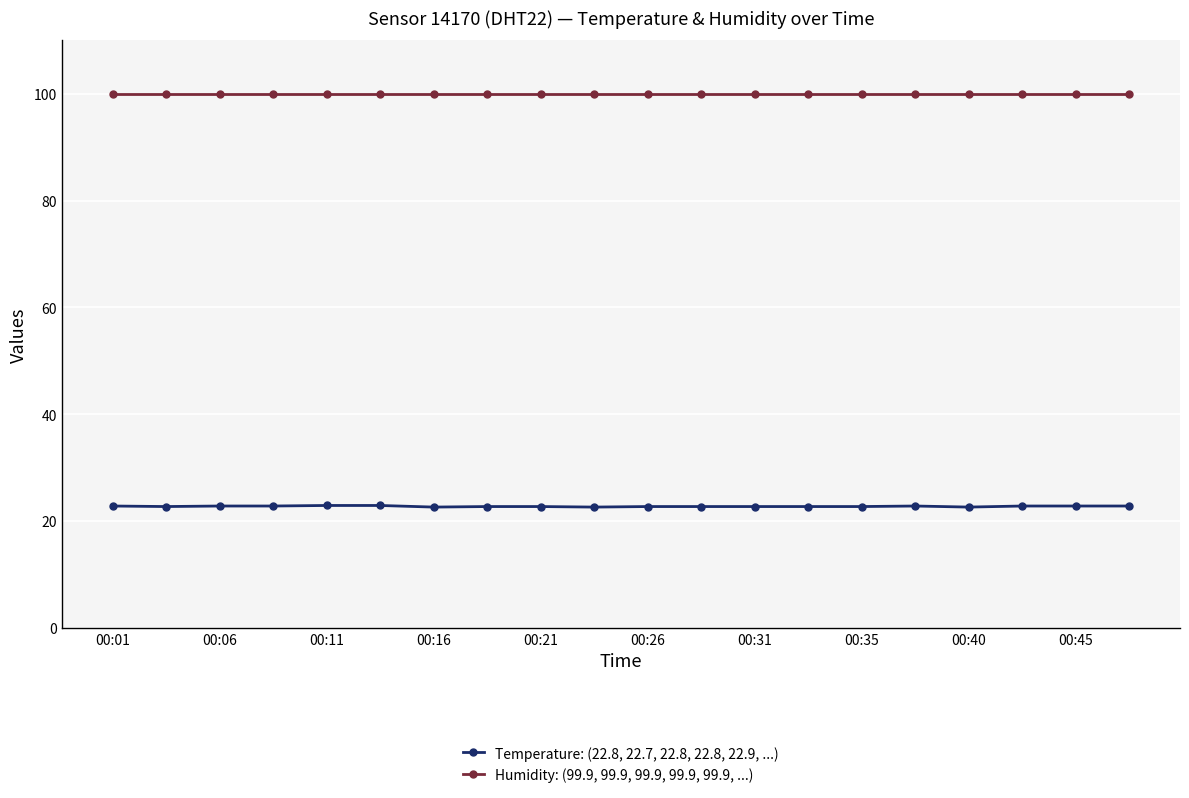

What is the average value of the Humidity: (99.9, 99.9, 99.9, 99.9, 99.9, ...) series?

99.9